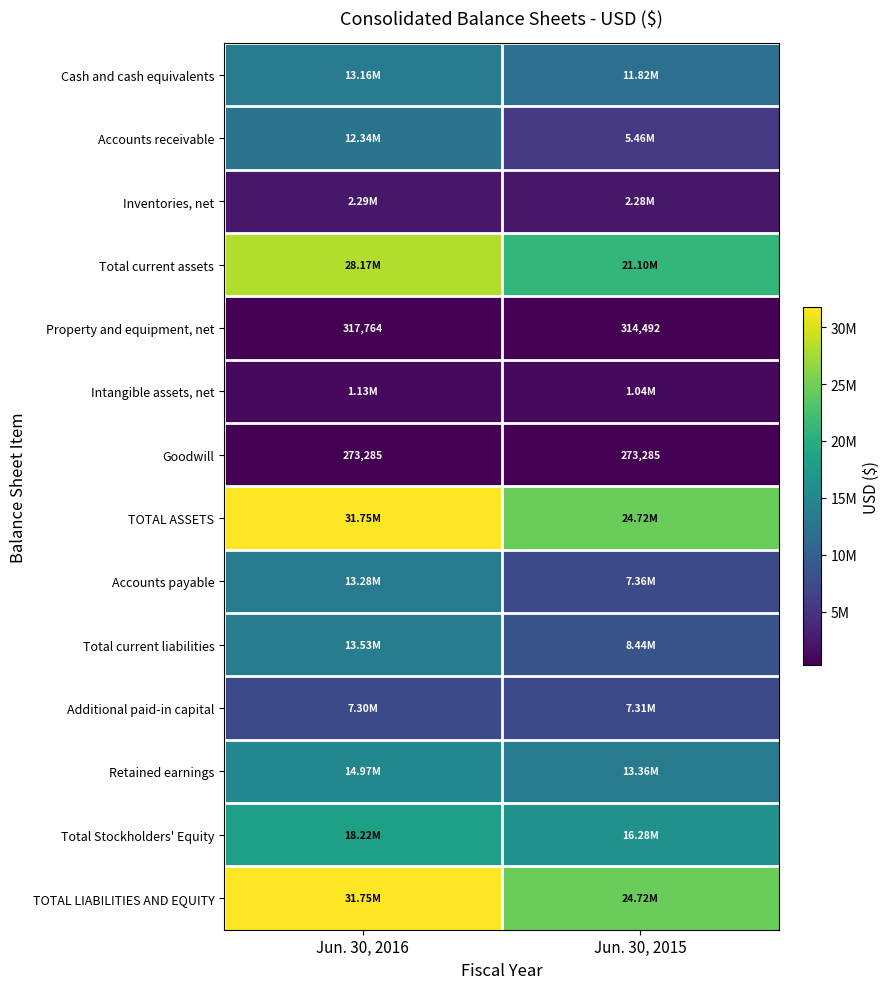

At which category is the sum across all series the highest?

Jun. 30, 2016